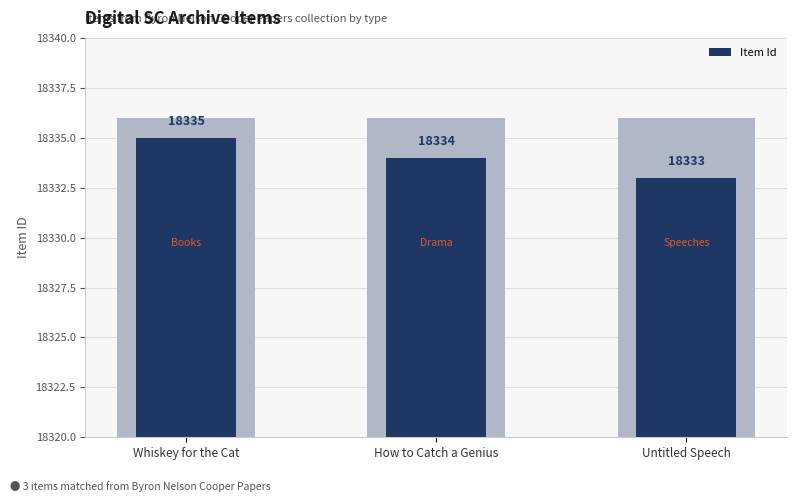

What is the difference between the maximum and second lowest values?

1